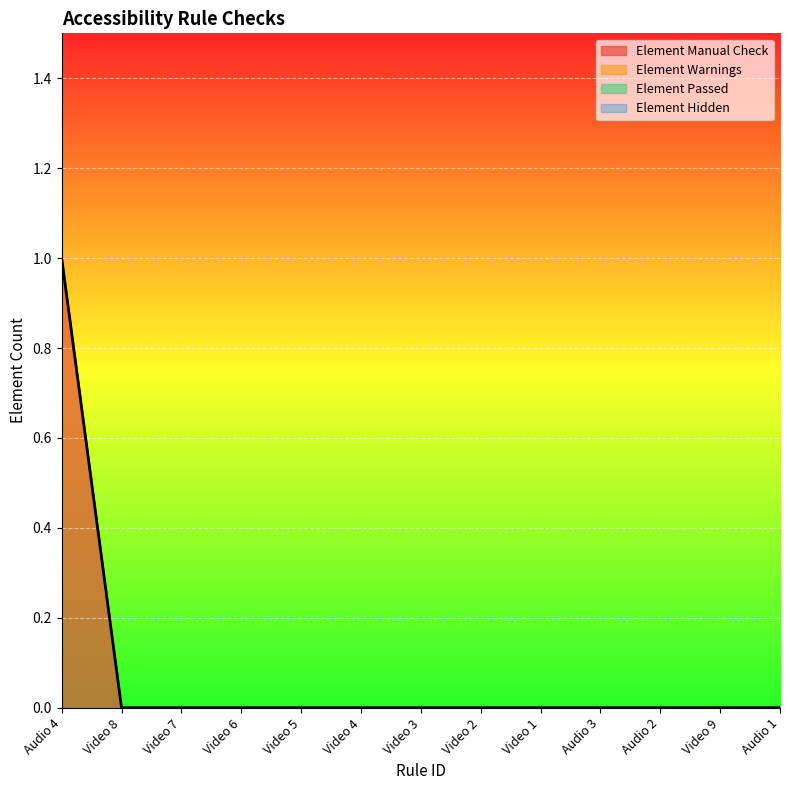

What is the sum of all Element Manual Check values?

1